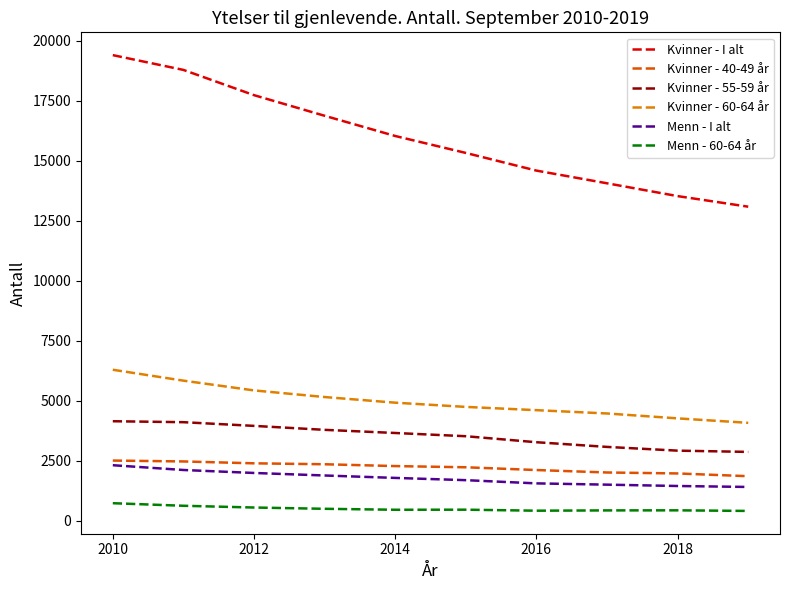

What is the sum of all Kvinner - 40-49 år values?

22093